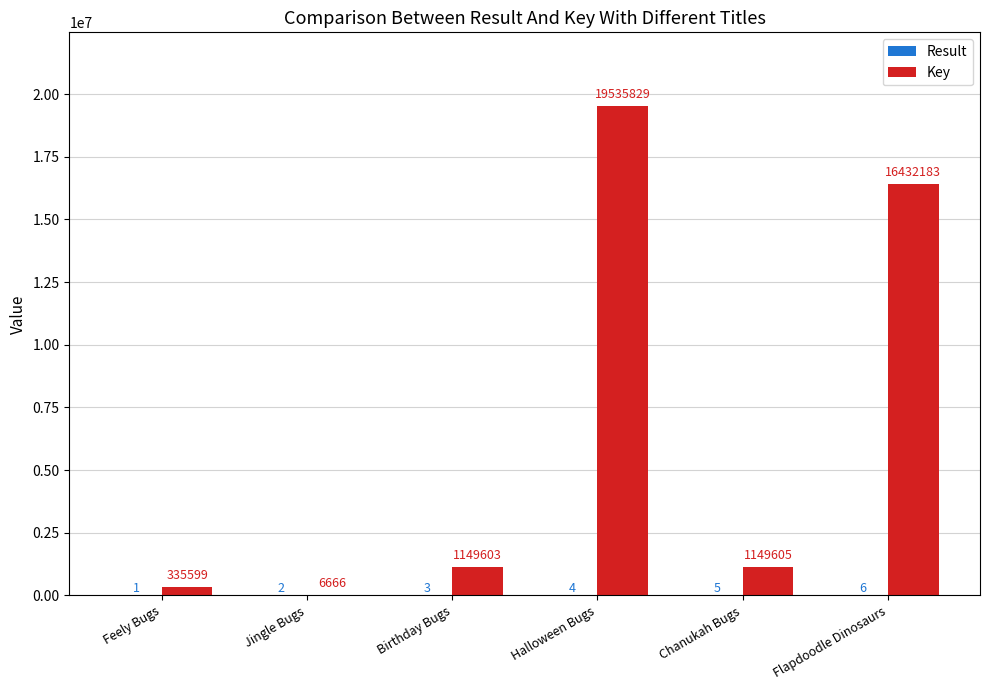

Between Jingle Bugs and Chanukah Bugs, which series saw the biggest shift?

Key